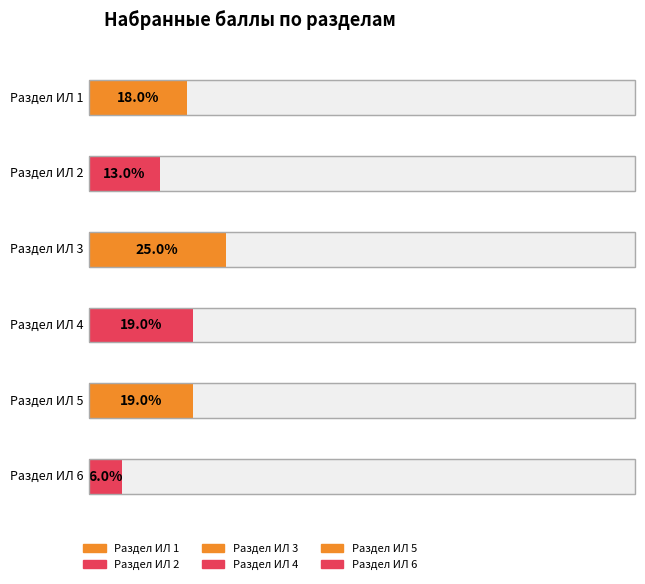

What is the difference between the maximum and second lowest values?

12